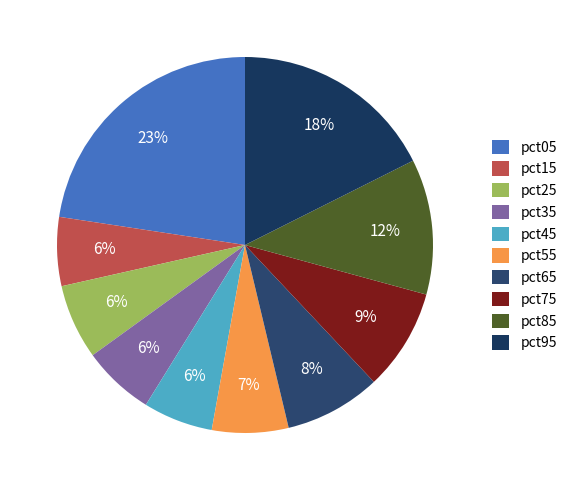

To the nearest percent, what is the average slice percentage?

10%